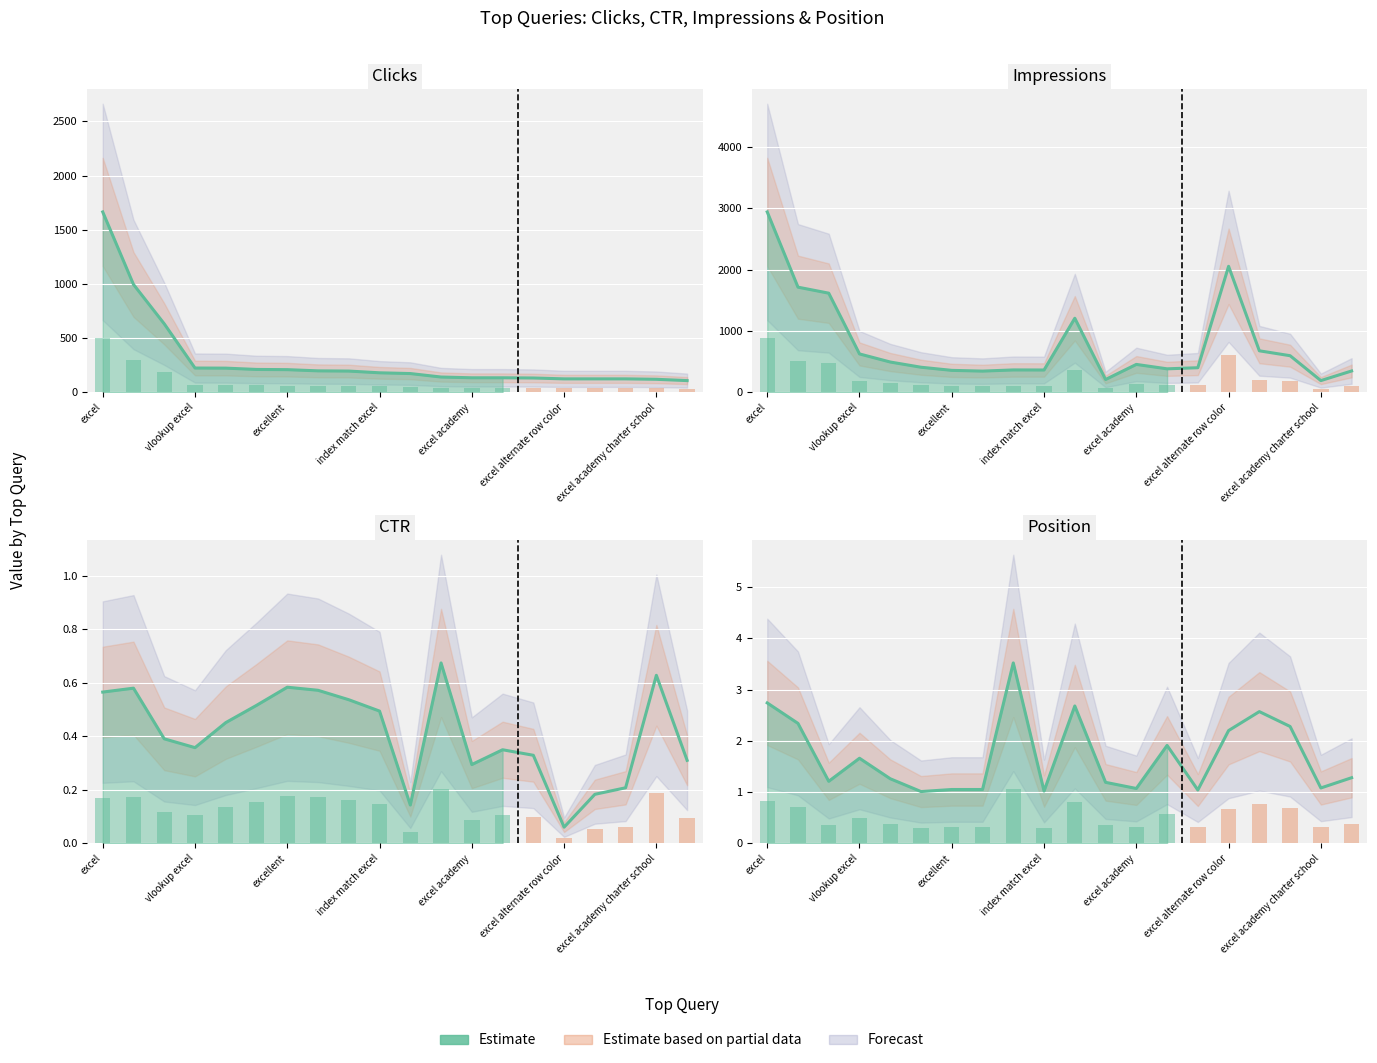

Reading left to right, list all the values displayed in this chart.

Clicks: 1664.0	995.0	632.0	224.0	223.0	211.0	209.0	198.0	196.0	180.0	173.0	141.0	134.0	134.0	132.0	124.0	124.0	124.0	120.0	108.0
Impressions: 2942.0	1715.0	1617.0	626.0	494.0	409.0	358.0	346.0	365.0	364.0	1208.0	209.0	455.0	383.0	401.0	2055.0	677.0	597.0	191.0	348.0
CTR: 0.6	0.6	0.4	0.4	0.5	0.5	0.6	0.6	0.5	0.5	0.1	0.7	0.3	0.3	0.3	0.1	0.2	0.2	0.6	0.3
Position: 2.7	2.3	1.2	1.7	1.3	1.0	1.1	1.1	3.5	1.0	2.7	1.2	1.1	1.9	1.0	2.2	2.6	2.3	1.1	1.3